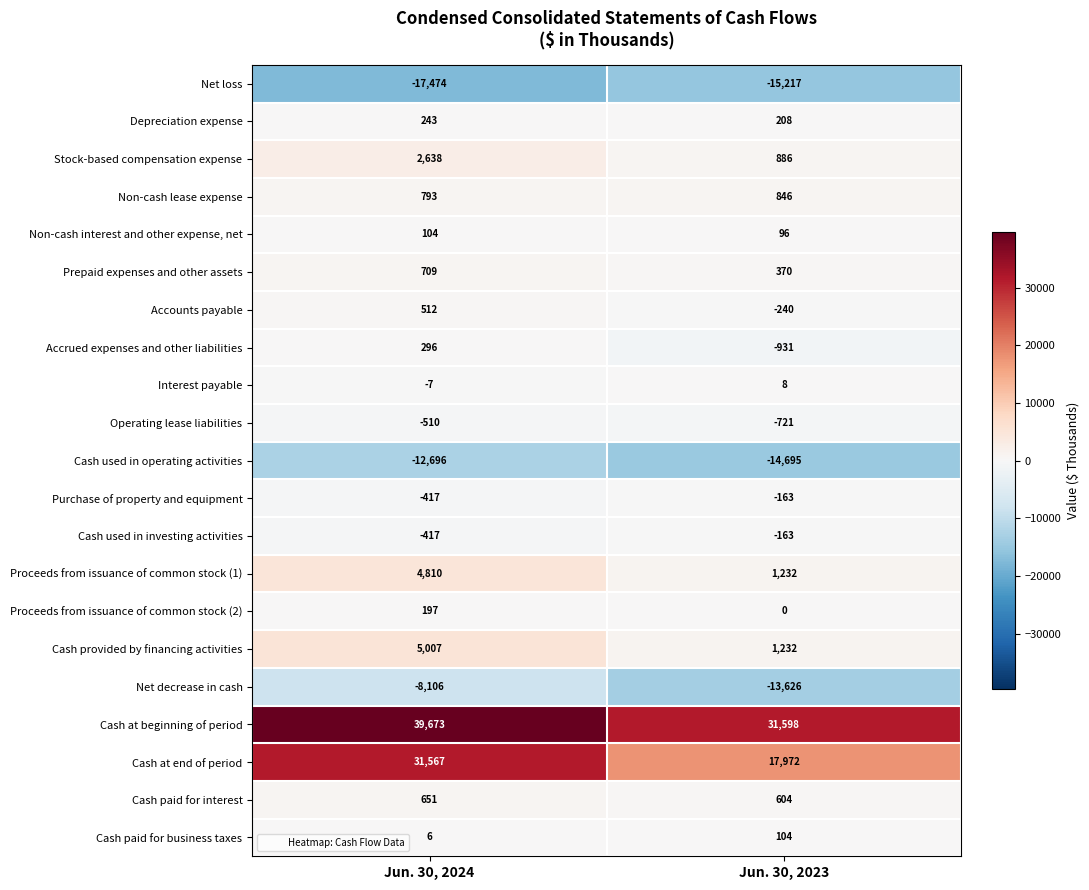

What is the approximate value of Cash paid for business taxes at Jun. 30, 2024, to the nearest 10?

10